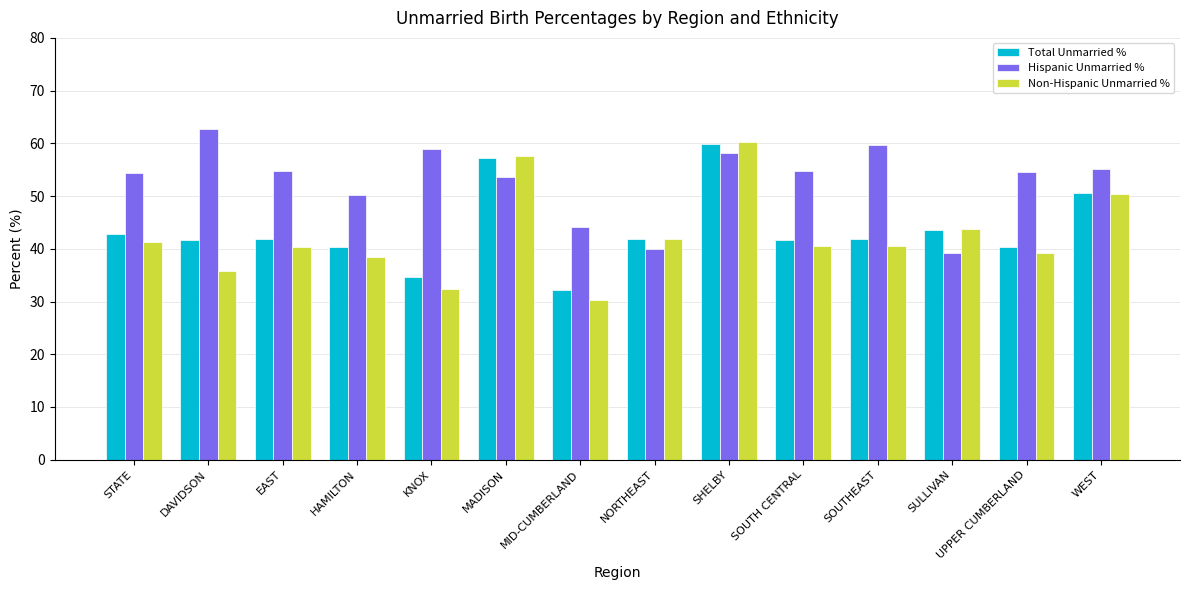

At which label is Total Unmarried % closest to 46?

SULLIVAN